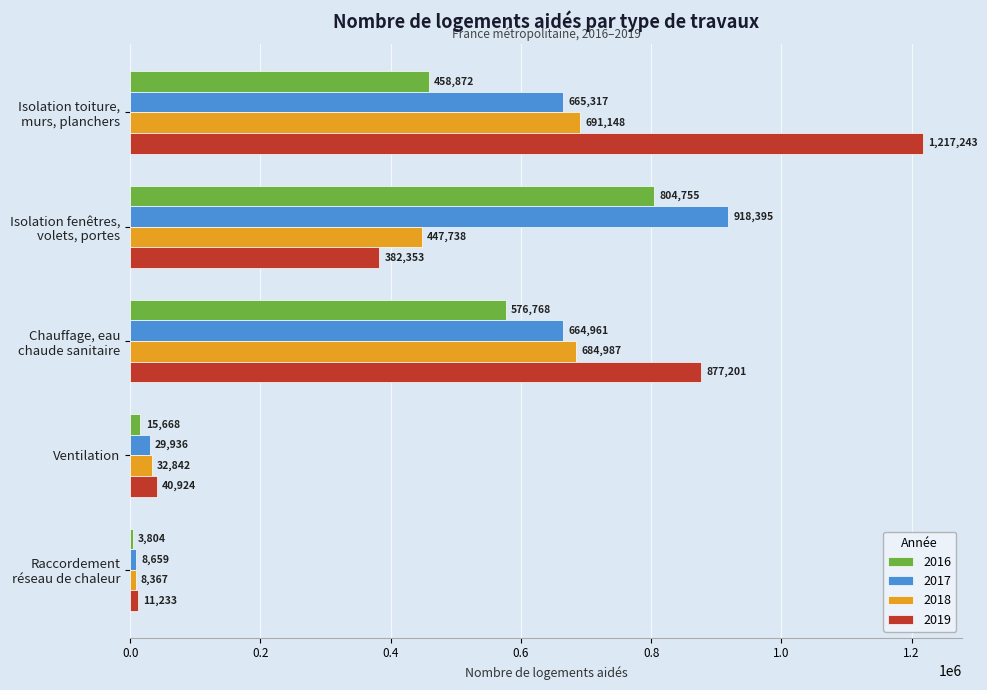

At which label is 2018 closest to 349757?

Isolation fenêtres,
volets, portes